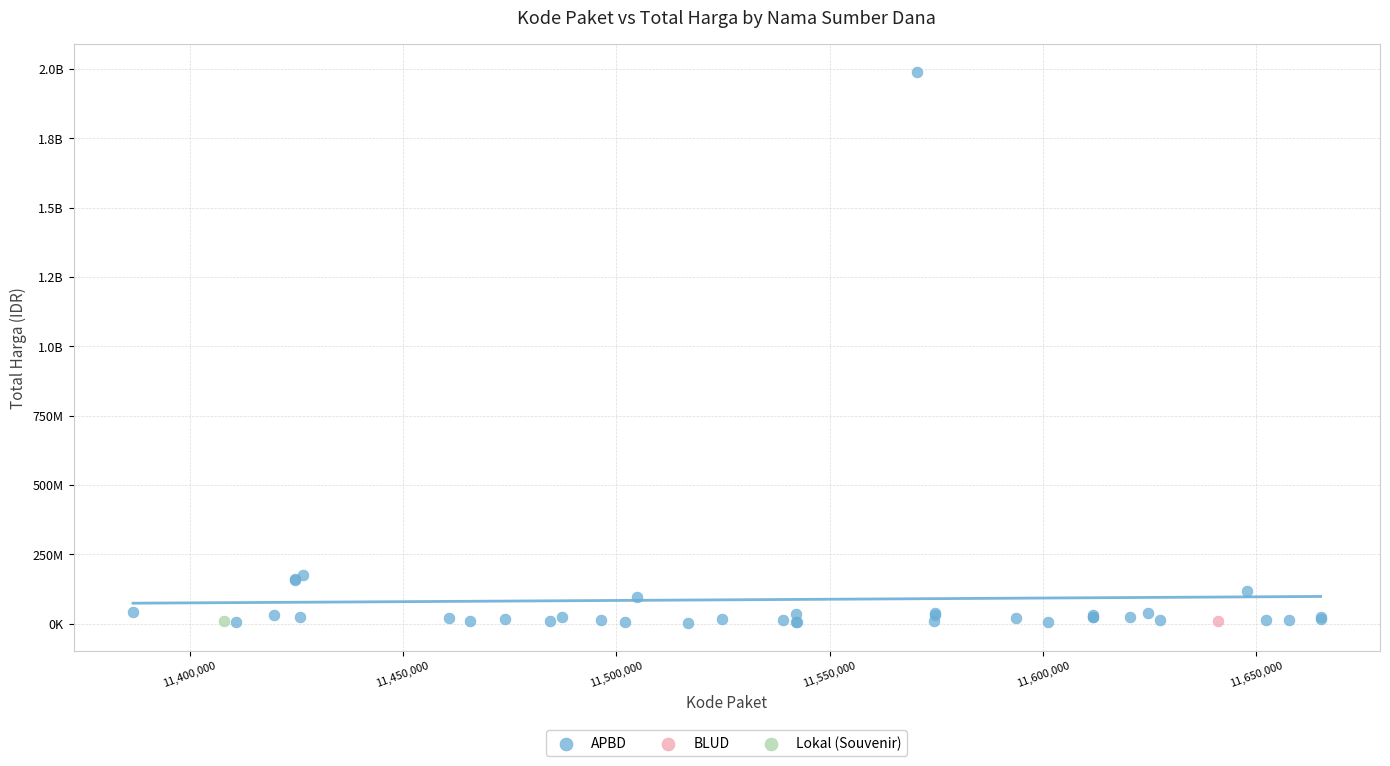

What are all the series names shown in the legend?

APBD, BLUD, Lokal (Souvenir)